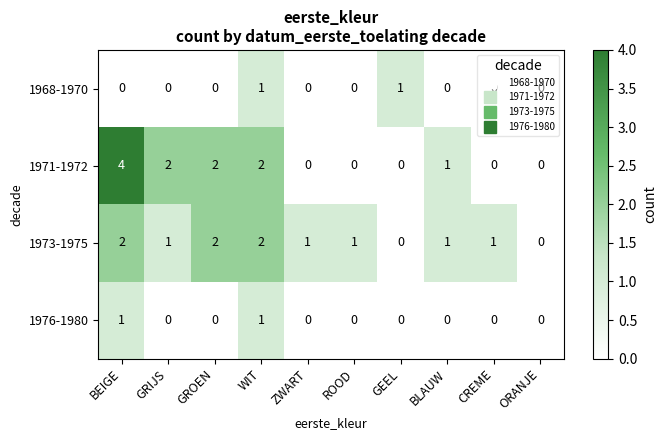

Is it true that 1973-1975 equals 2 at GROEN?

True